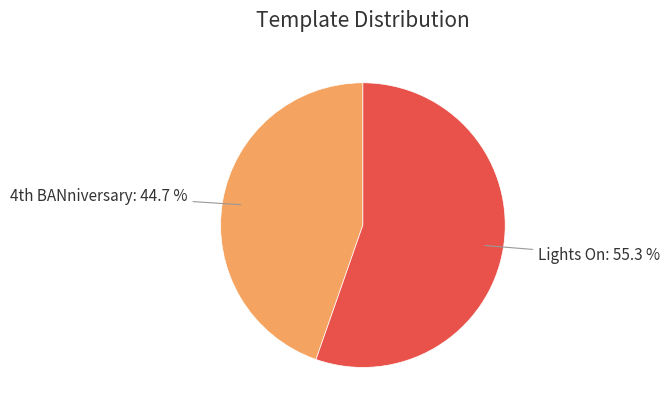

Is there a majority slice in this chart?

Yes